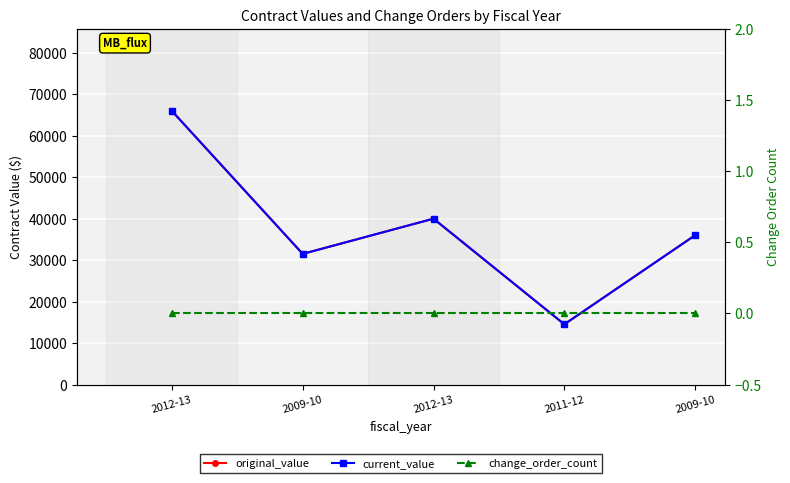

At which category does original_value reach its first local valley?

2009-10